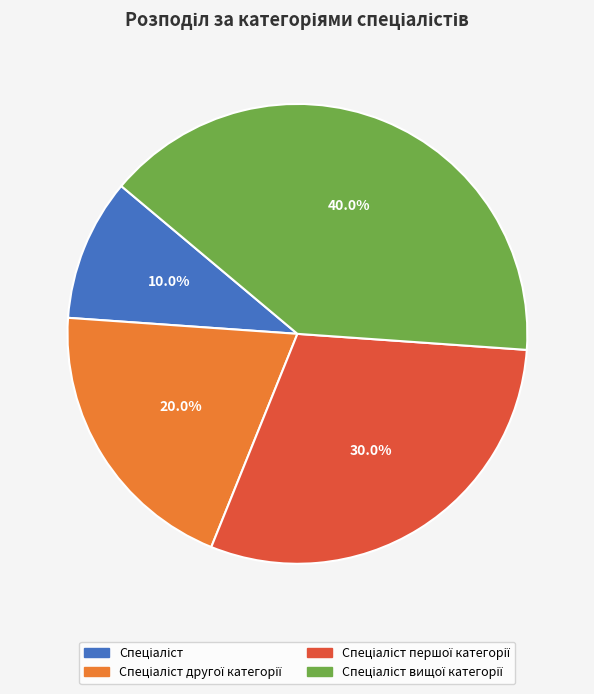

How many segments does this pie chart have?

4